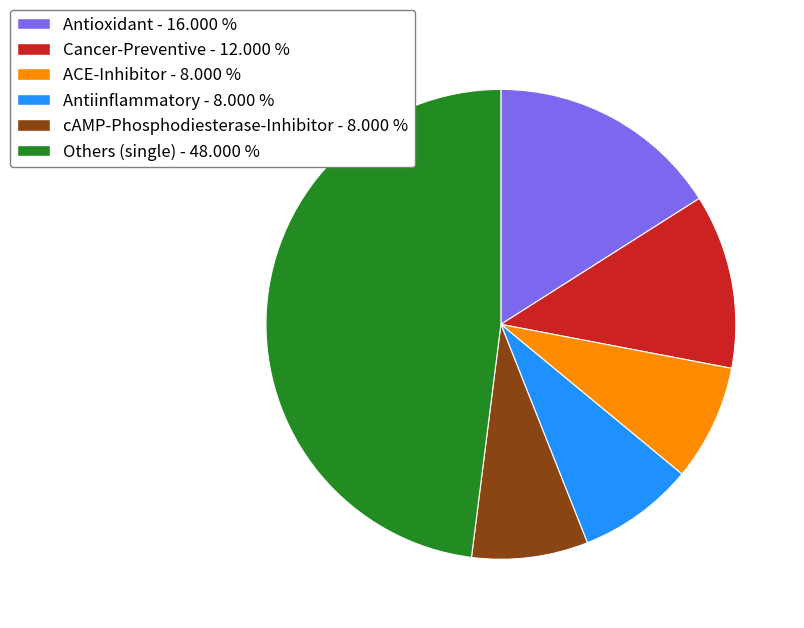

Does any single category account for the majority?

No